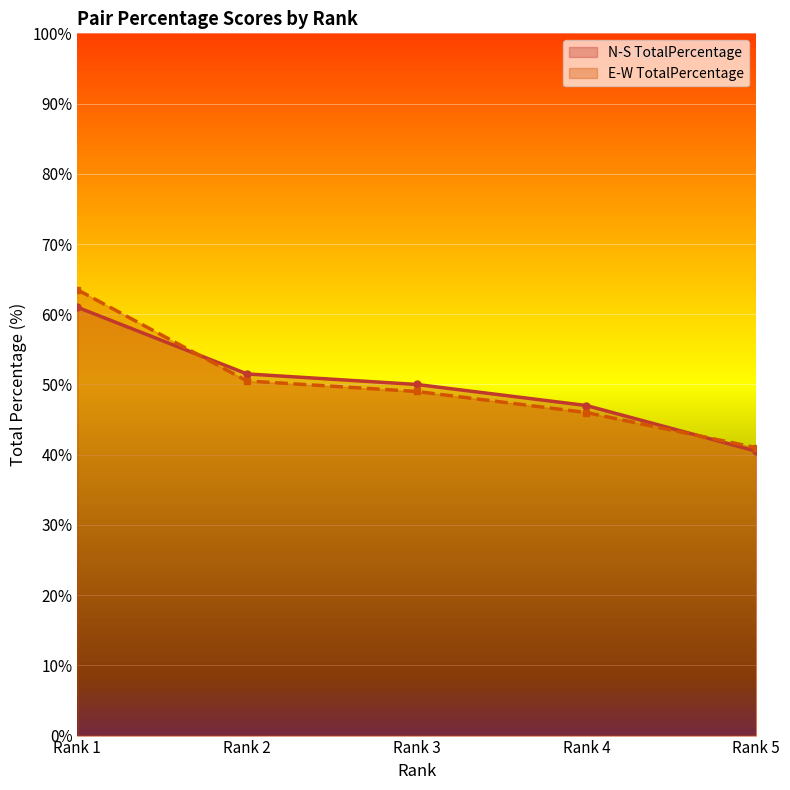

Between Rank 1 and Rank 3, which series saw the biggest shift?

E-W TotalPercentage